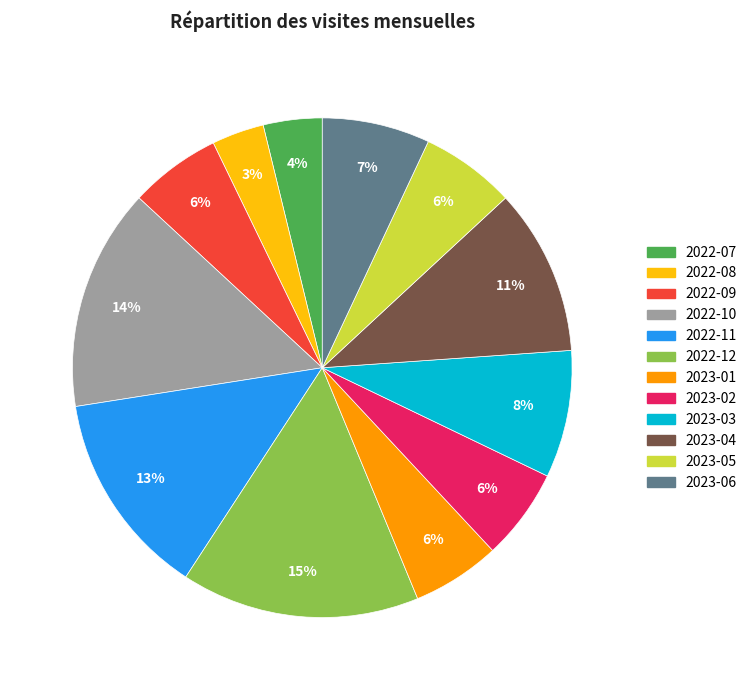

Which has a higher value, 2023-03 or 2022-07?

2023-03